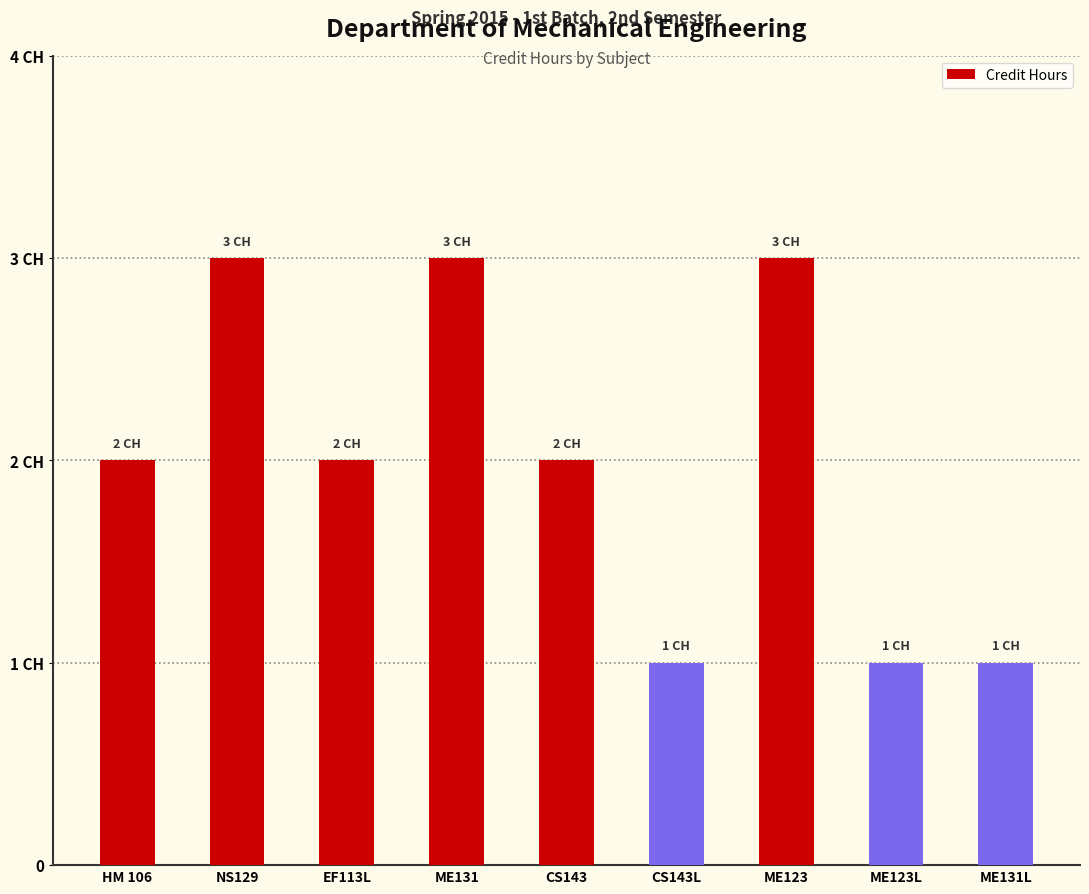

Reading left to right, what are all the values shown in this chart?

HM 106=2	NS129=3	EF113L=2	ME131=3	CS143=2	CS143L=1	ME123=3	ME123L=1	ME131L=1